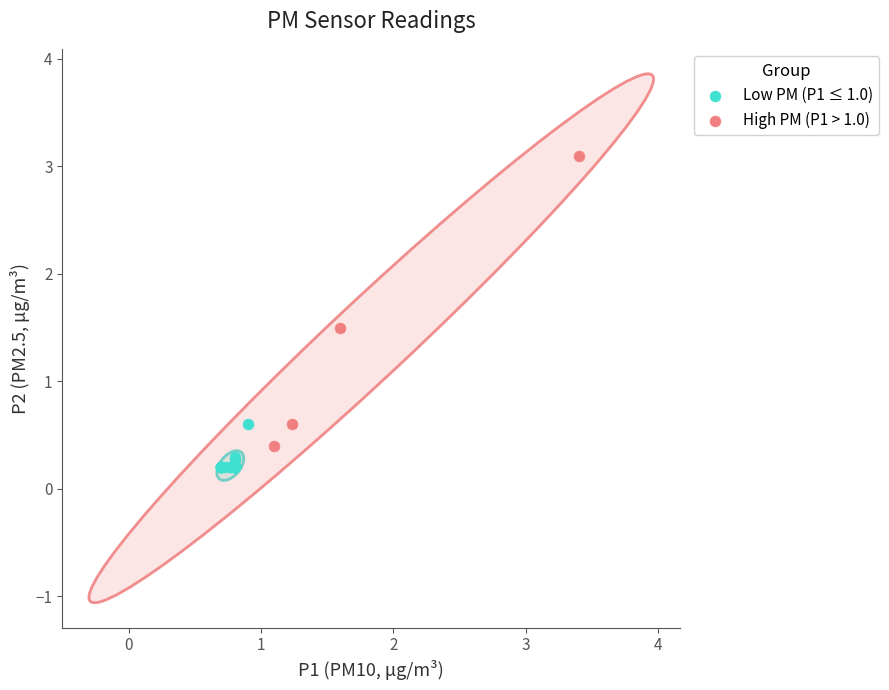

Which series has the largest Y range (max minus min)?

High PM (P1 > 1.0)